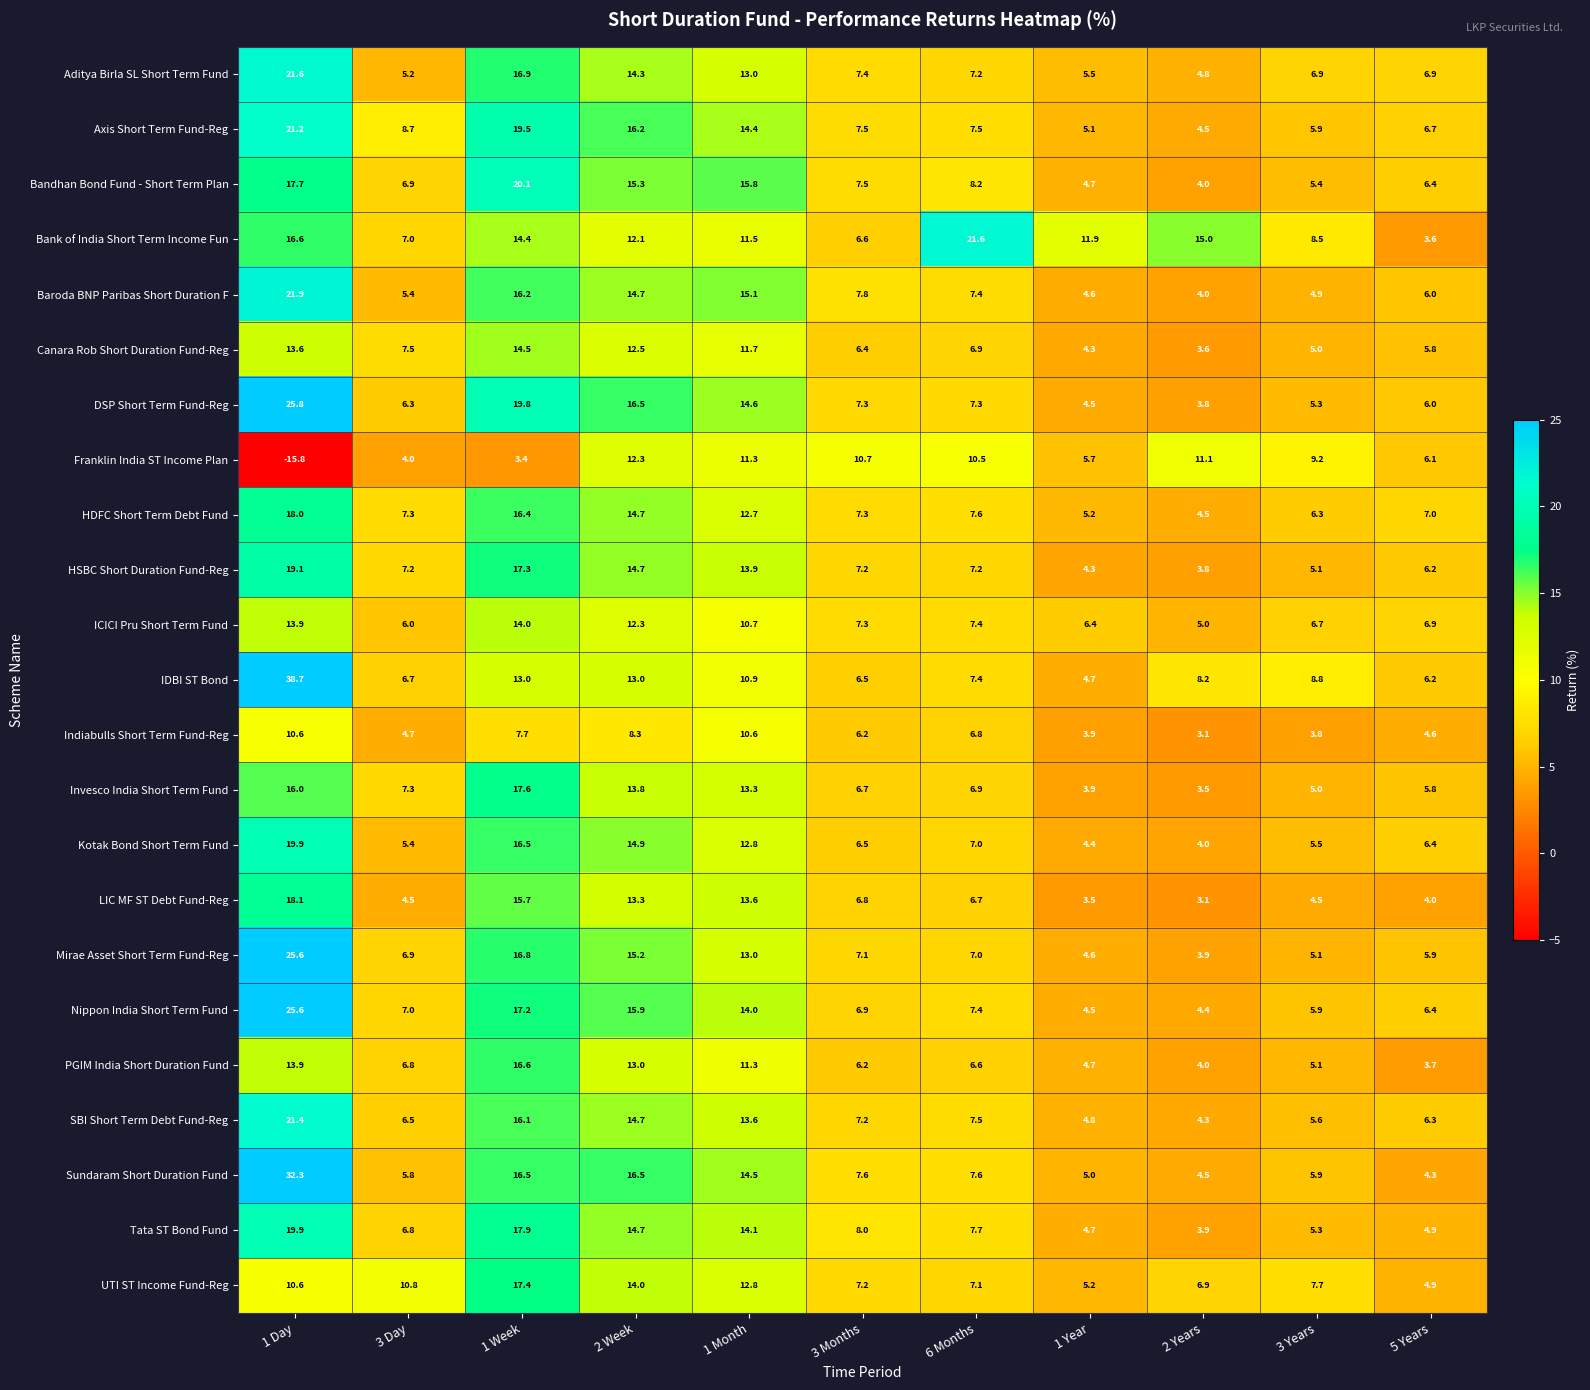

What is the maximum value shown in the chart?

38.7